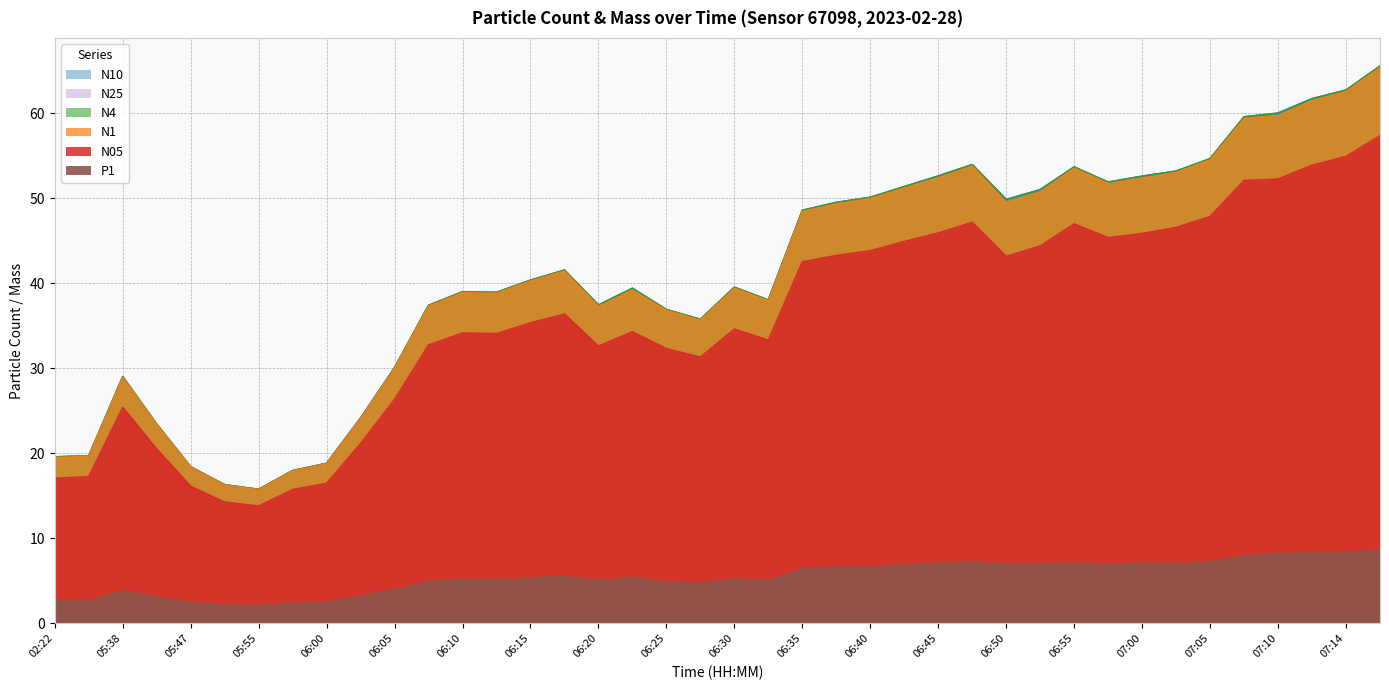

Rank the categories by N4 value from highest to lowest.

07:17, 07:14, 07:12, 07:10, 07:07, 07:05, 06:47, 06:55, 07:02, 06:45, 07:00, 06:57, 06:42, 06:52, 06:40, 06:50, 06:37, 06:35, 06:17, 06:15, 06:30, 06:22, 06:10, 06:12, 06:32, 06:20, 06:07, 06:25, 06:27, 06:05, 05:38, 06:02, 05:41, 03:19, 02:22, 06:00, 05:47, 05:57, 05:50, 05:55